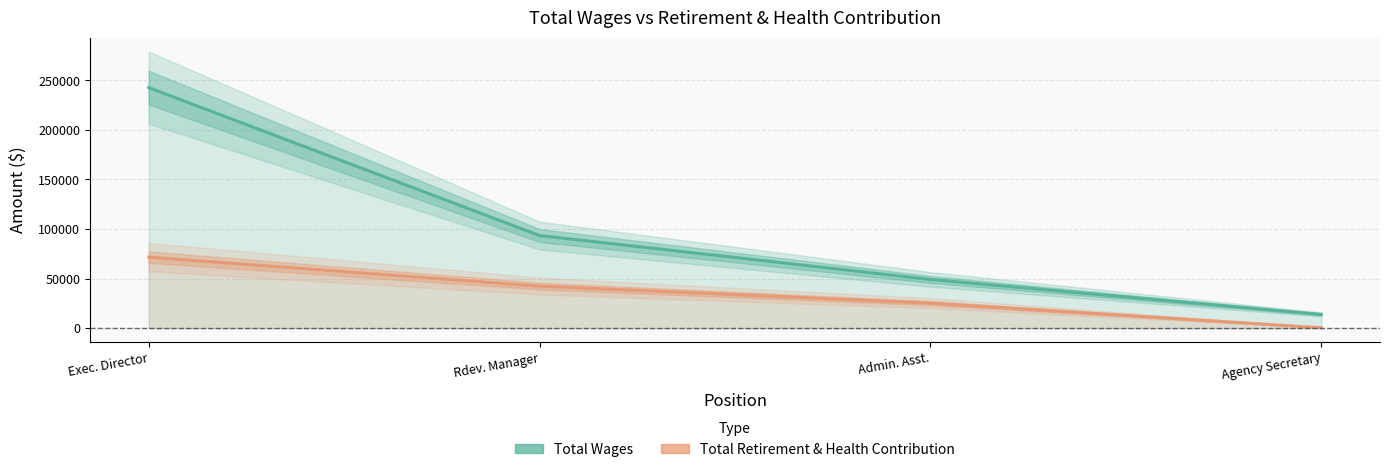

Reading left to right, what are all the values shown in this chart?

Total Wages: 242627	93451	49211	13879
Total Retirement & Health Contribution: 71695	42480	25322	502